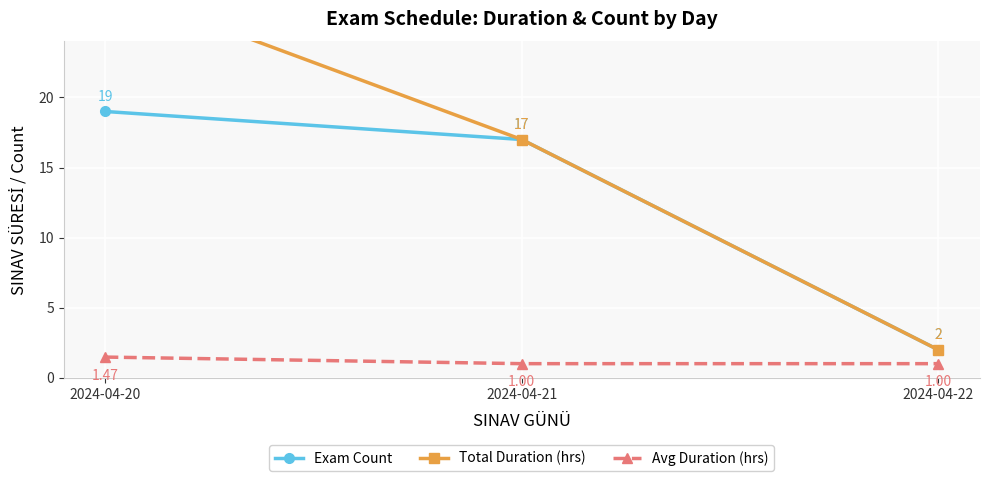

True or false: Total Duration (hrs) has a value of 17.0 at 2024-04-21.

True